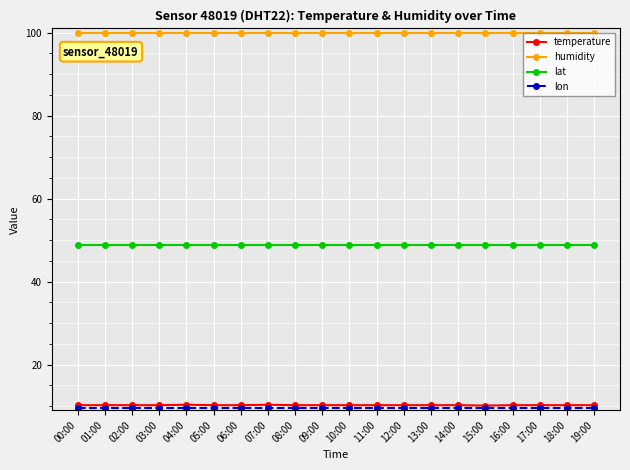

True or false: temperature has a value of 13.3 at 06:00.

False